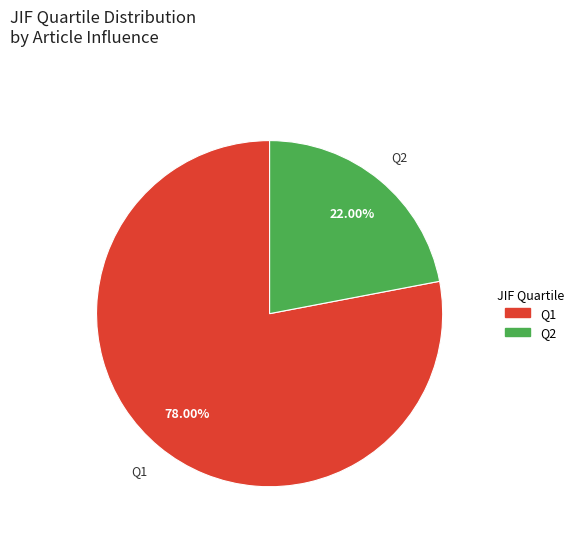

Is there any slice that represents more than half of the pie?

Yes